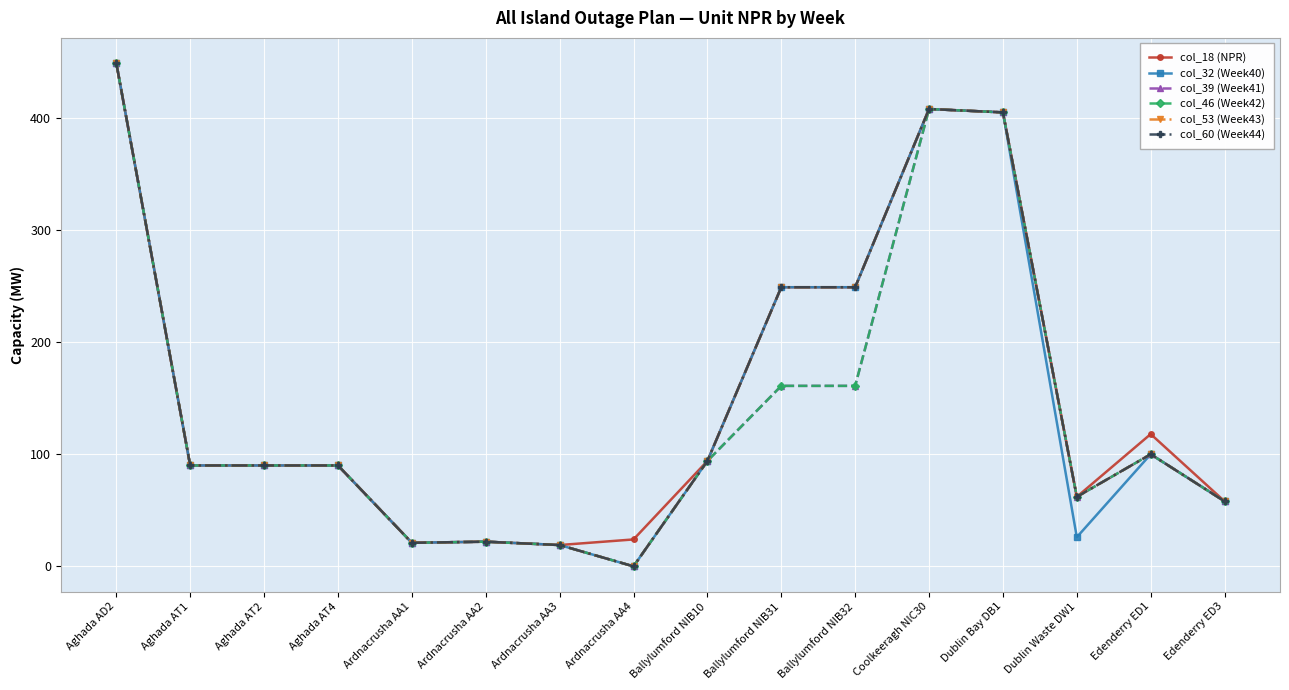

Does the chart have visible grid lines?

Yes